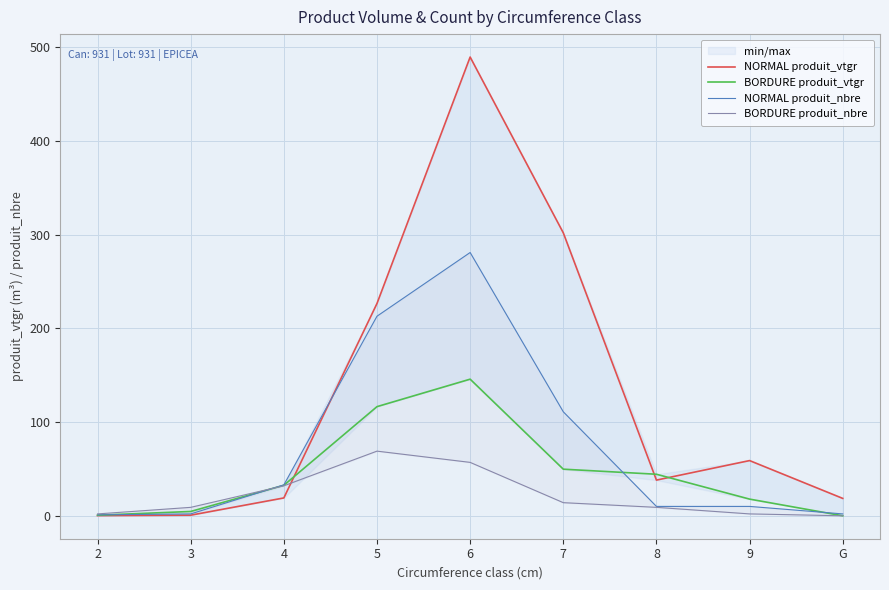

Where does the NORMAL produit_vtgr series first go above 38?

5